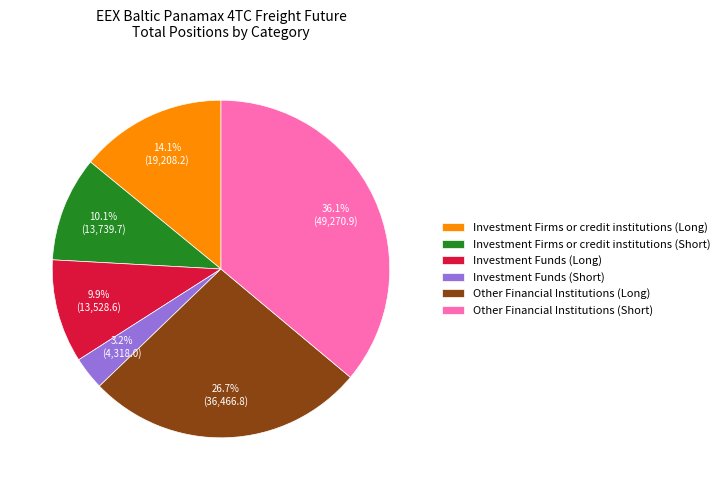

Combined, do Other Financial Institutions (Short) and Other Financial Institutions (Long) account for over 50%?

Yes